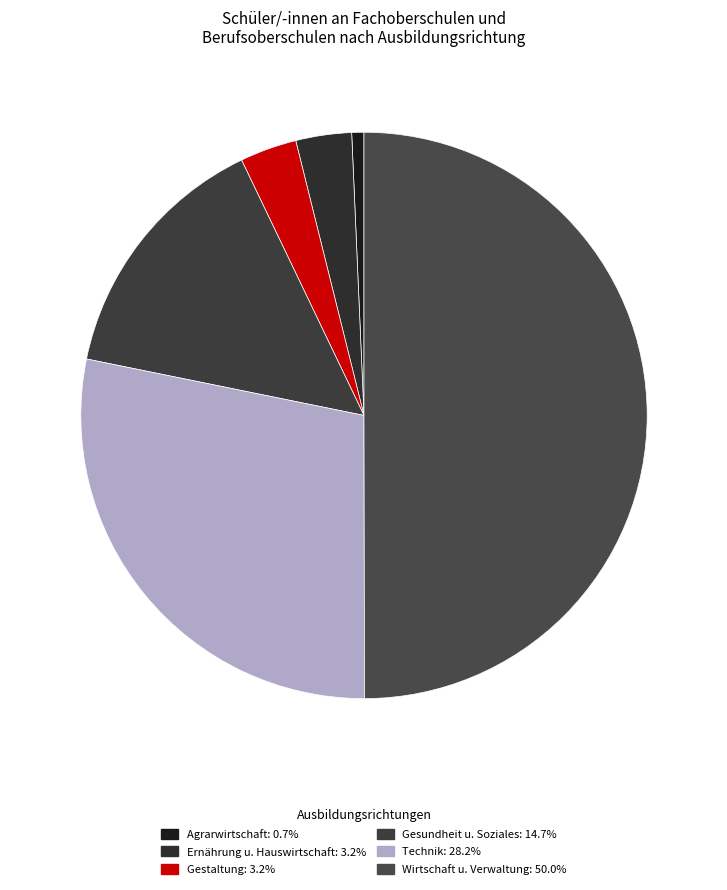

How many slices are in this pie chart?

6